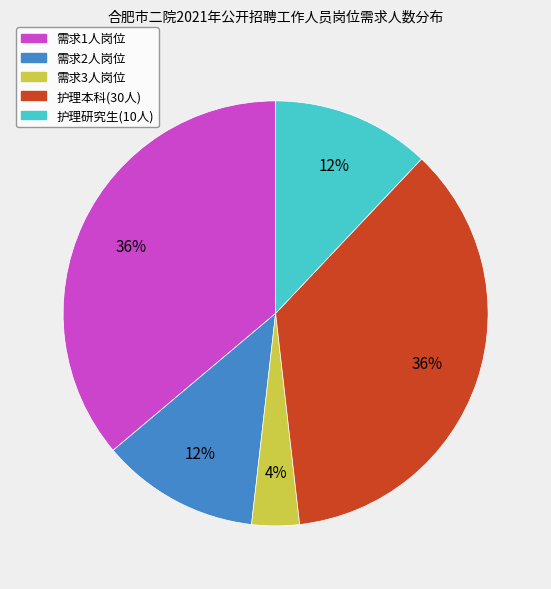

To the nearest percent, what is the average slice percentage?

20%